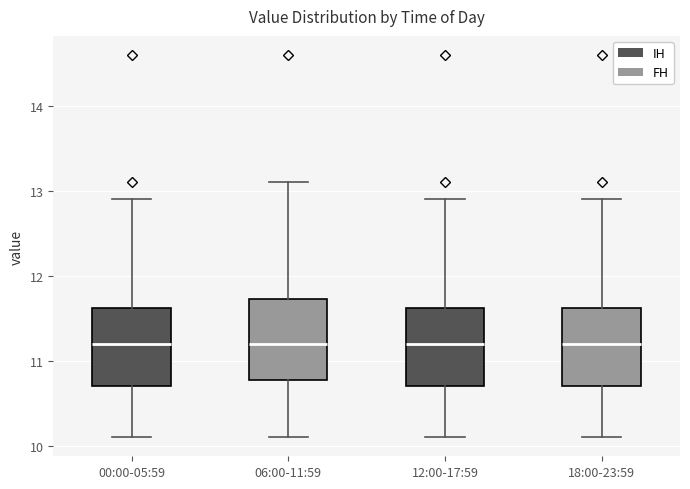

Reading left to right, transcribe this box plot: for each box, give where its median line is, the range the box spans, and where its two whiskers end, as read against the y-axis. The values are not printed on the chart, so give them approximately, as read against the axis.

00:00-05:59: median 11.2, box 10.7 to 11.6, whiskers 10.1 to 12.9
06:00-11:59: median 11.2, box 10.8 to 11.7, whiskers 10.1 to 13.1
12:00-17:59: median 11.2, box 10.7 to 11.6, whiskers 10.1 to 12.9
18:00-23:59: median 11.2, box 10.7 to 11.6, whiskers 10.1 to 12.9